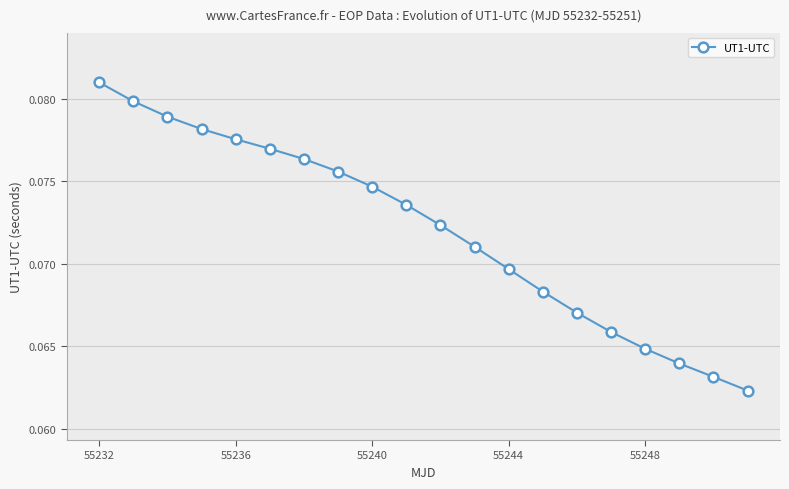

Count the number of categories in the chart.

20